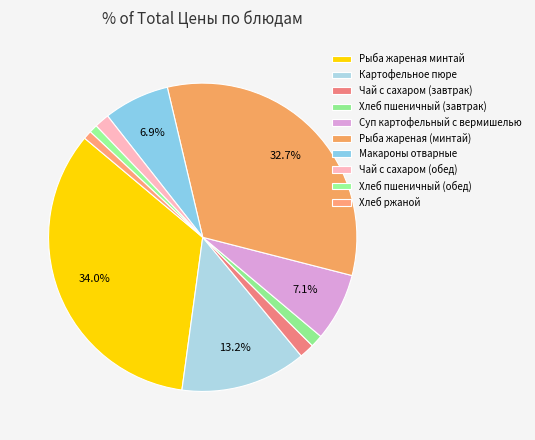

Combined, what portion of the pie is Чай с сахаром (завтрак) and Хлеб пшеничный (обед)?

2.4%